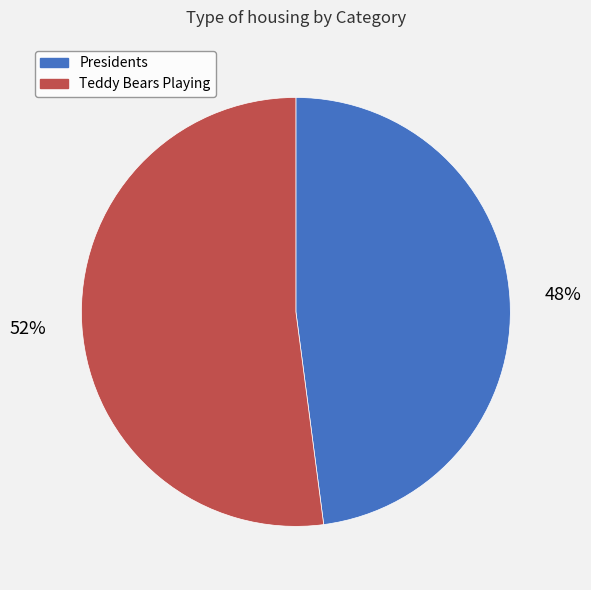

What is the majority slice?

Teddy Bears Playing